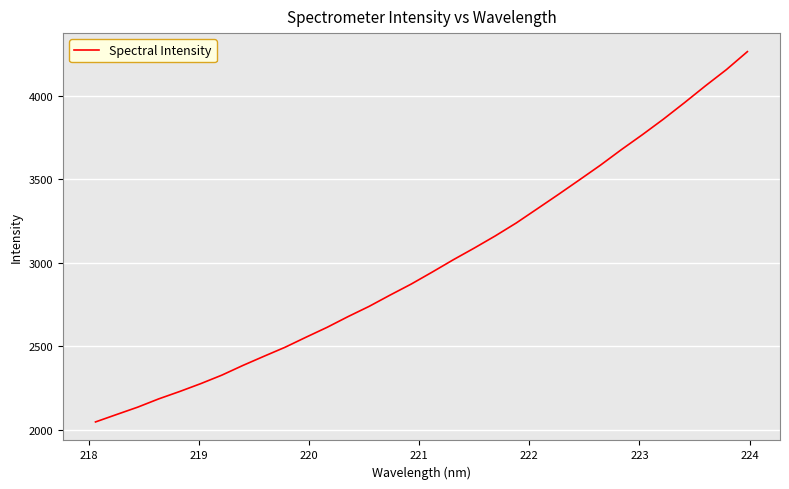

What is the minimum value shown in the chart?

2048.0